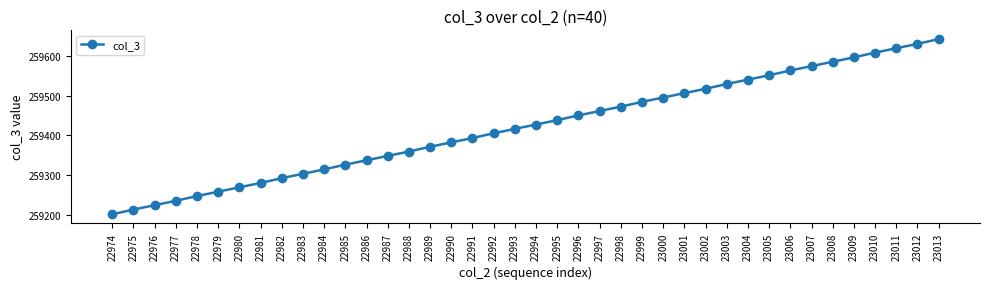

What is the value of the 18th point from the left?

259393